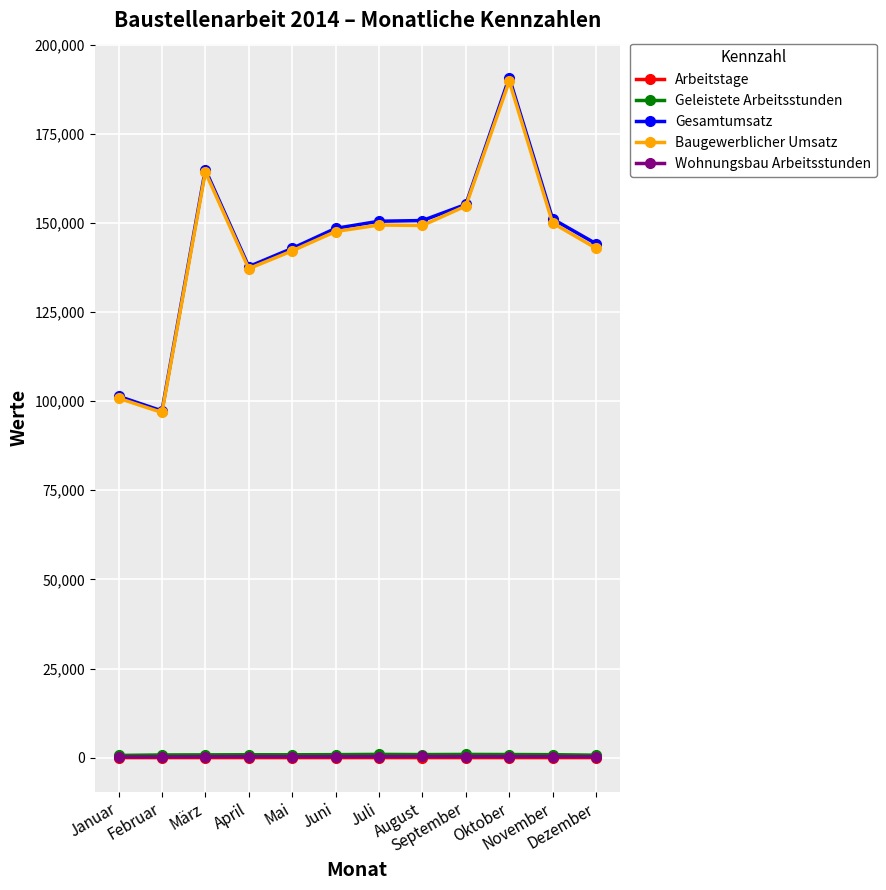

At how many categories does at least one series exceed 37875?

12